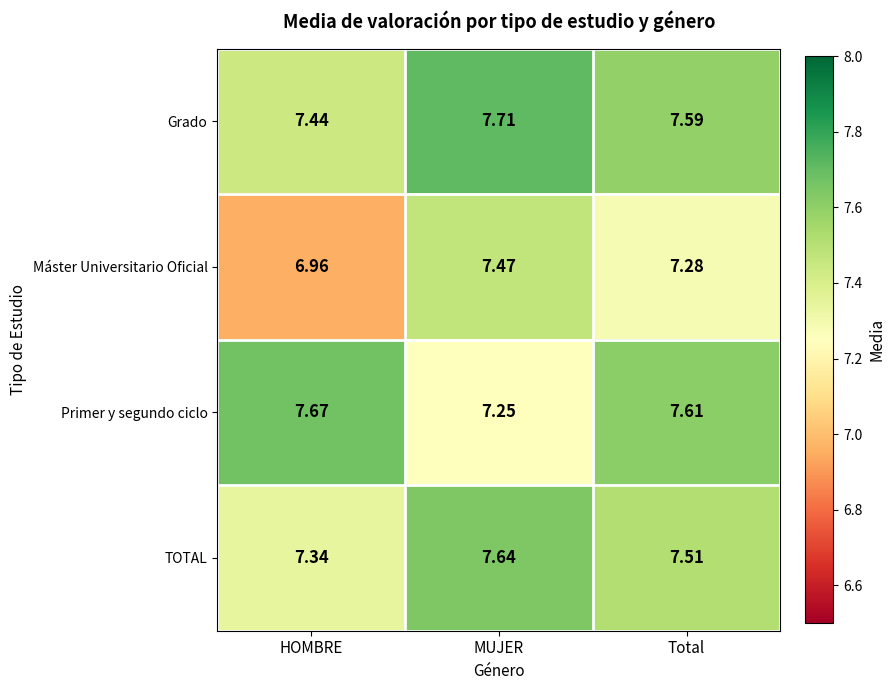

Which series changed the most between HOMBRE and Total?

Máster Universitario Oficial